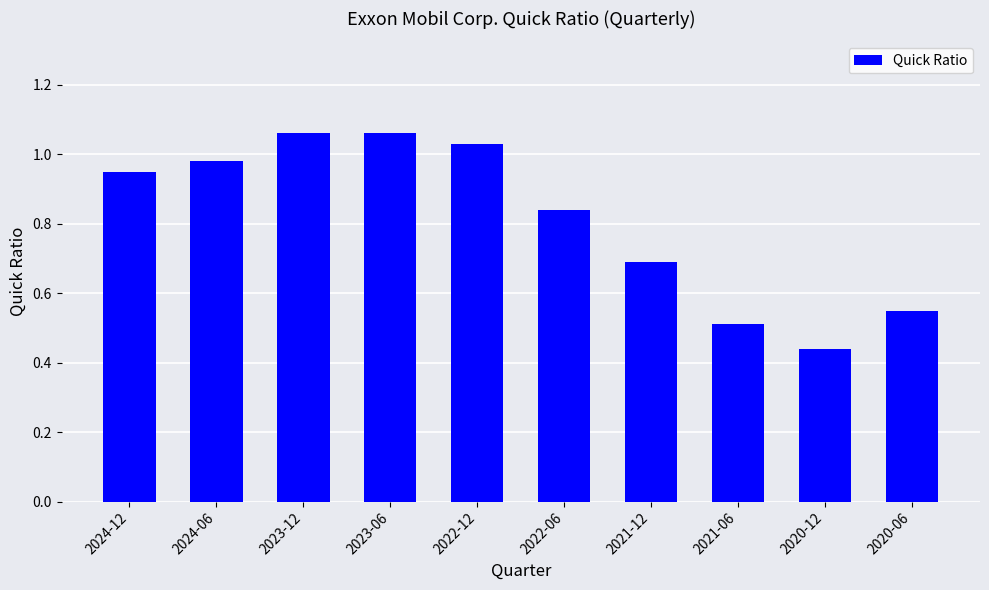

What is the sum of all values?

8.1